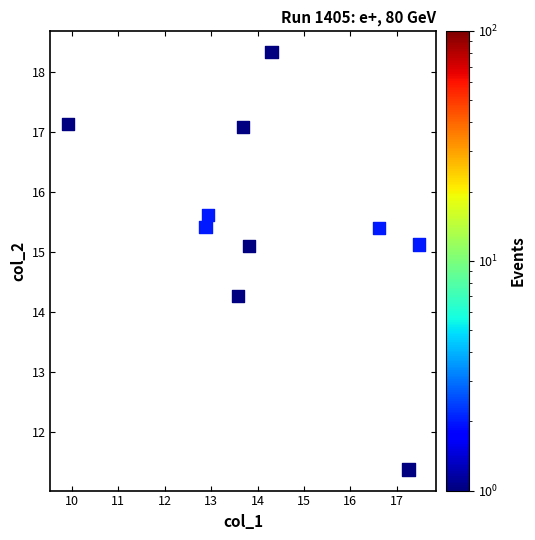

What is the average Y value?

15.5